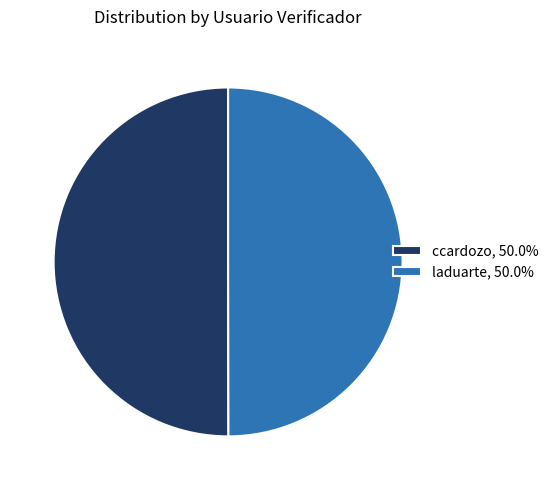

What is the ratio of the value at laduarte, 50.0% to the value at ccardozo, 50.0%?

1.0